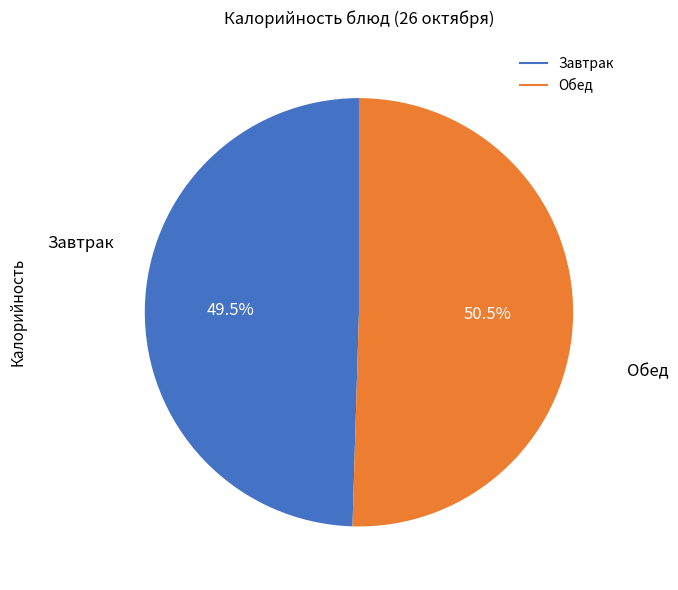

Does any single category account for the majority?

Yes